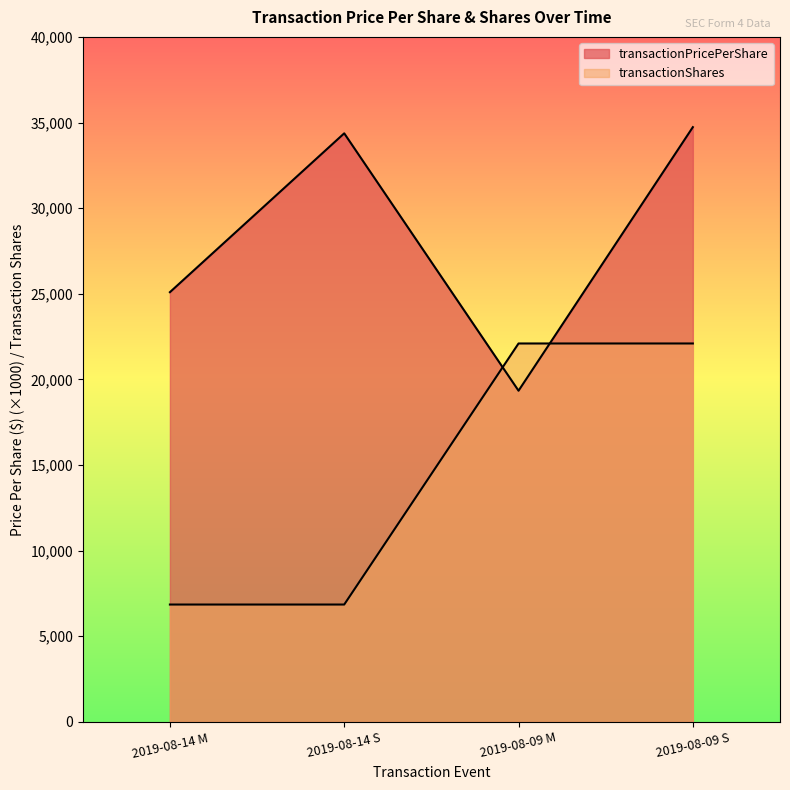

Which series has the widest spread of values?

transactionPricePerShare